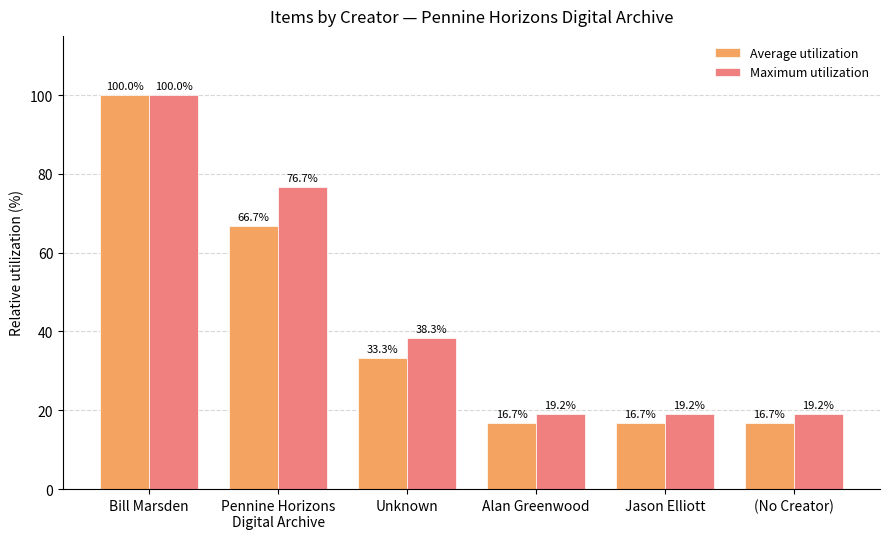

Where does the Average utilization series first go above 33?

Bill Marsden